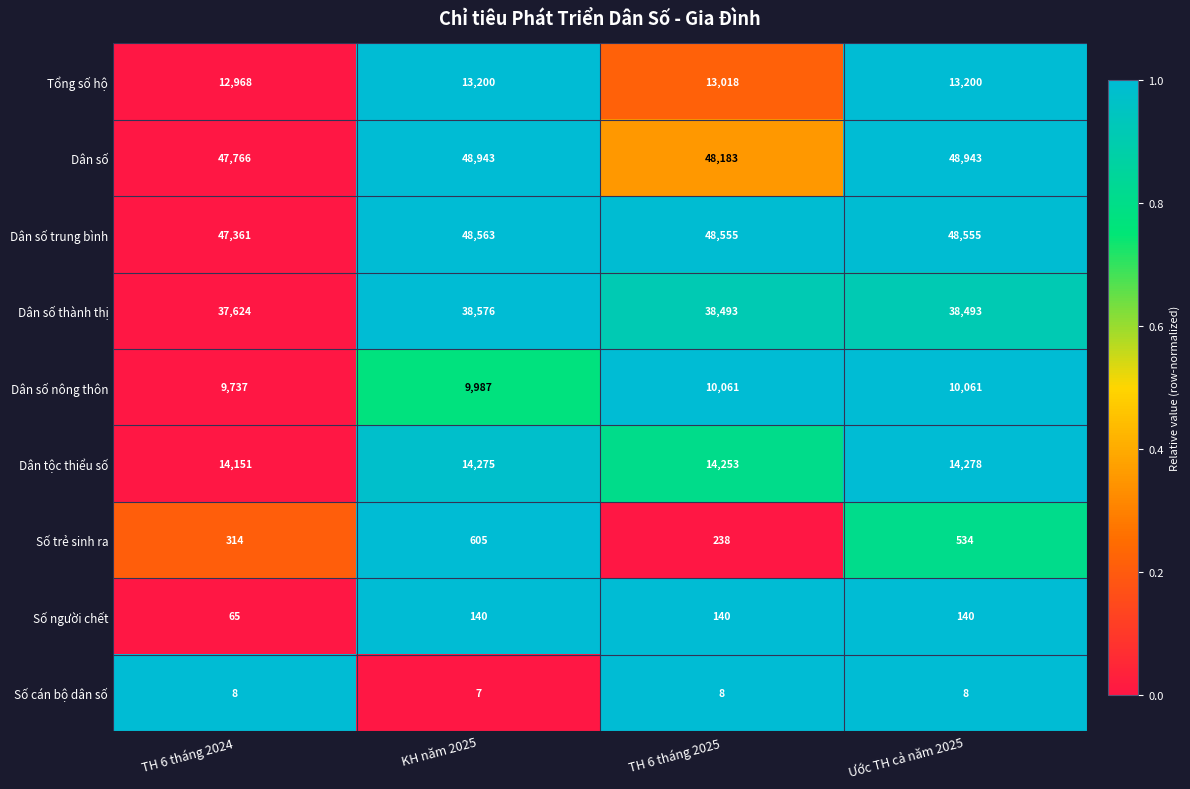

What is the sum of all Số cán bộ dân số values?

31